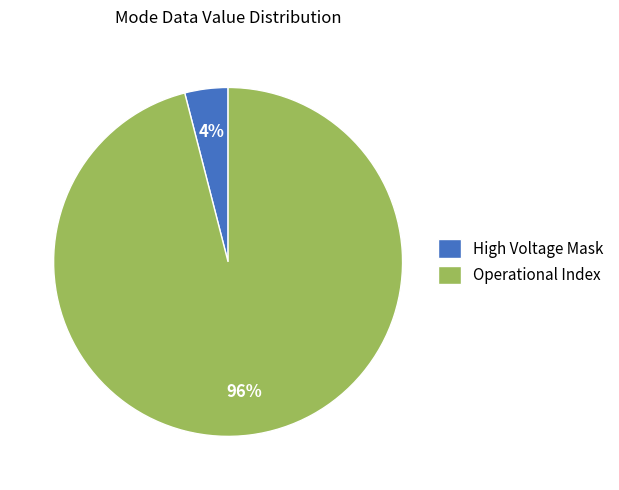

The Operational Index slice represents 96% of the pie. True or false?

True